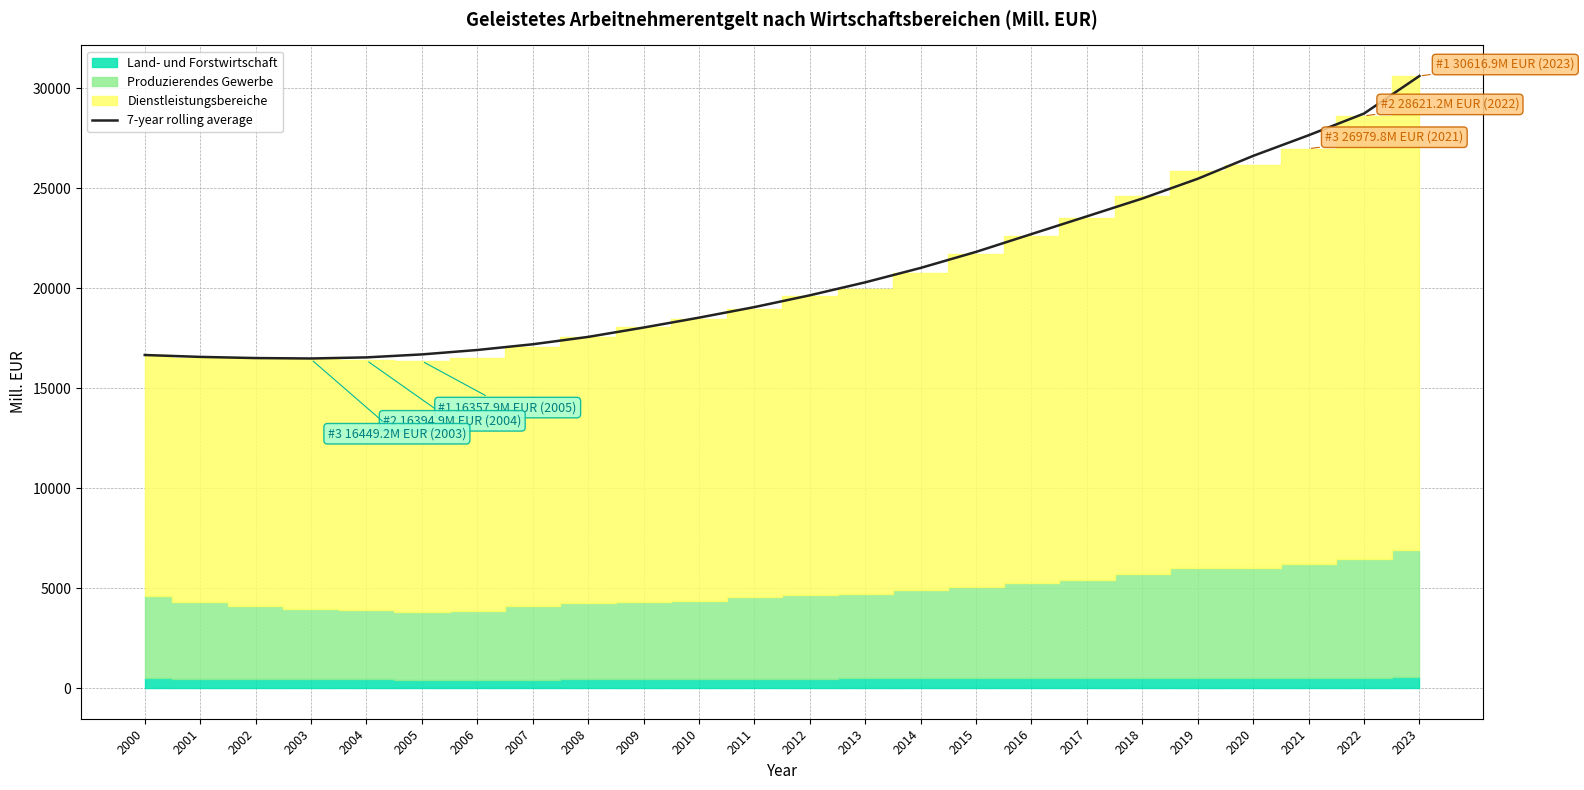

How many lines are shown in the chart?

1